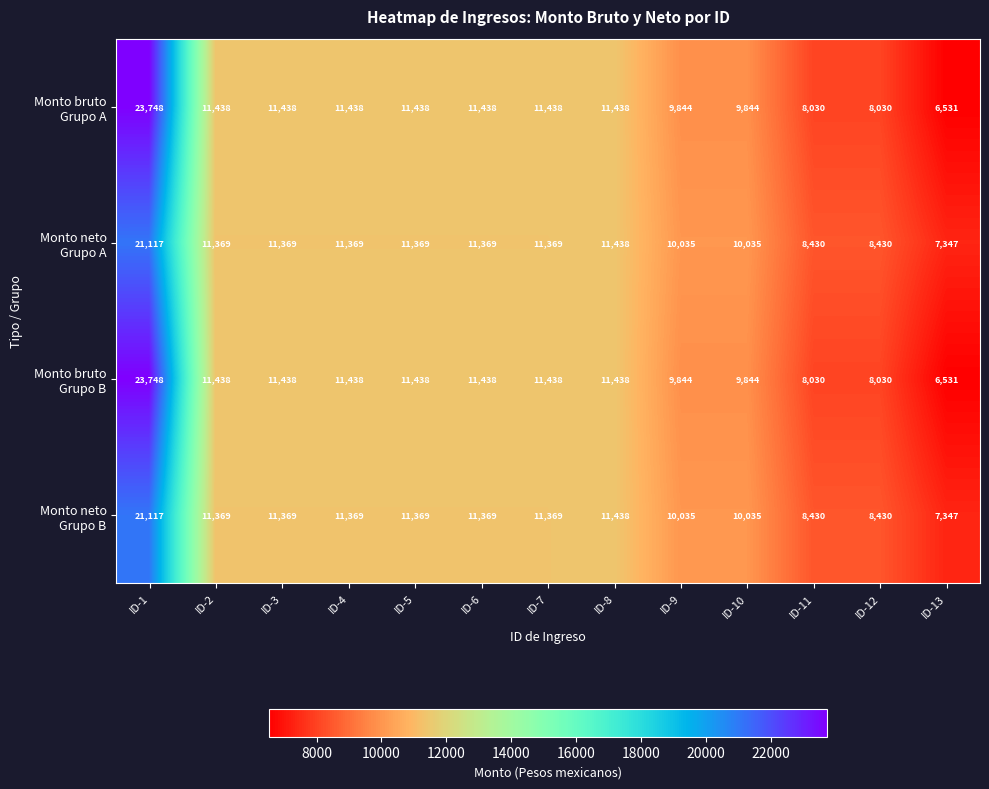

What is the greatest value displayed?

23748